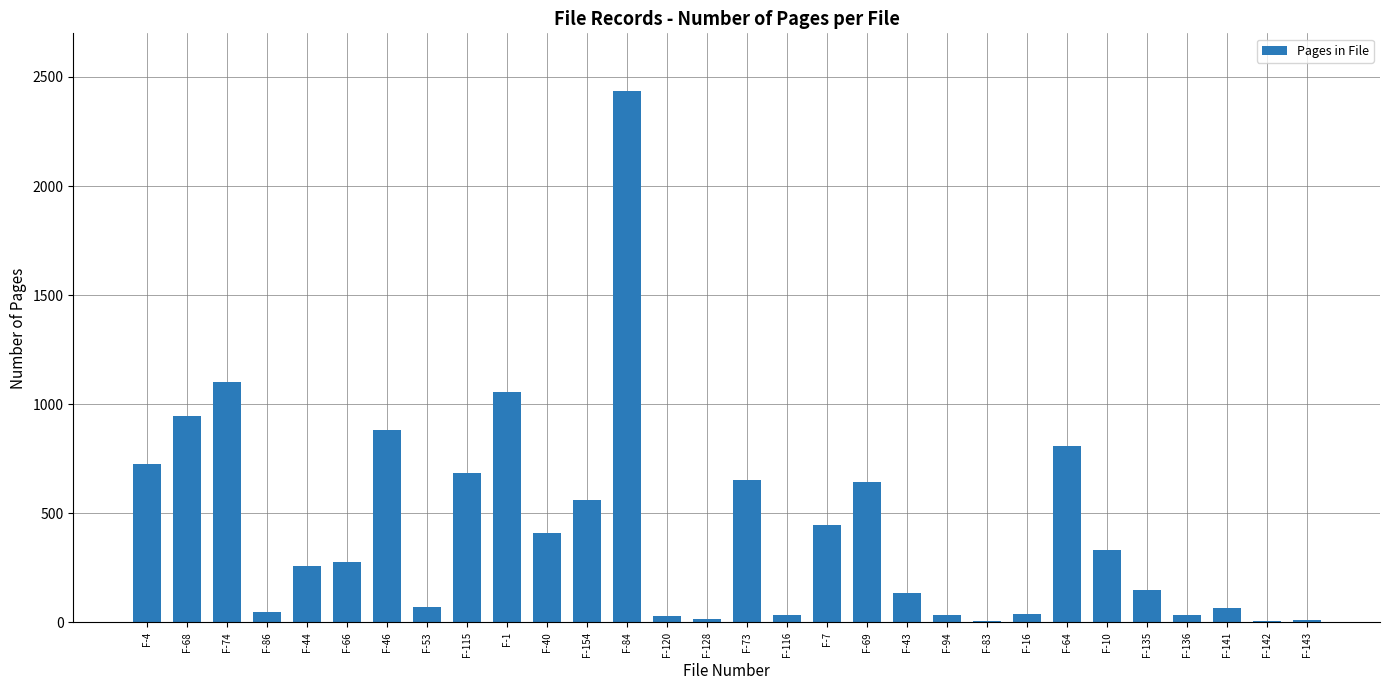

How many distinct data groups are displayed?

1